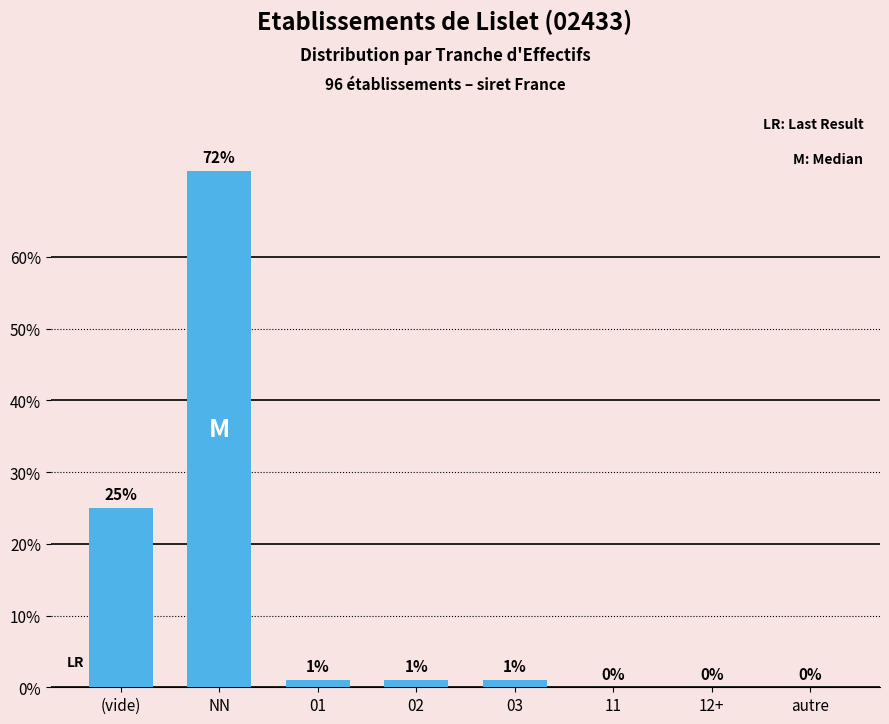

Reading right to left, what are all the values shown in this chart?

autre=0	12+=0	11=0	03=1	02=1	01=1	NN=72	(vide)=25